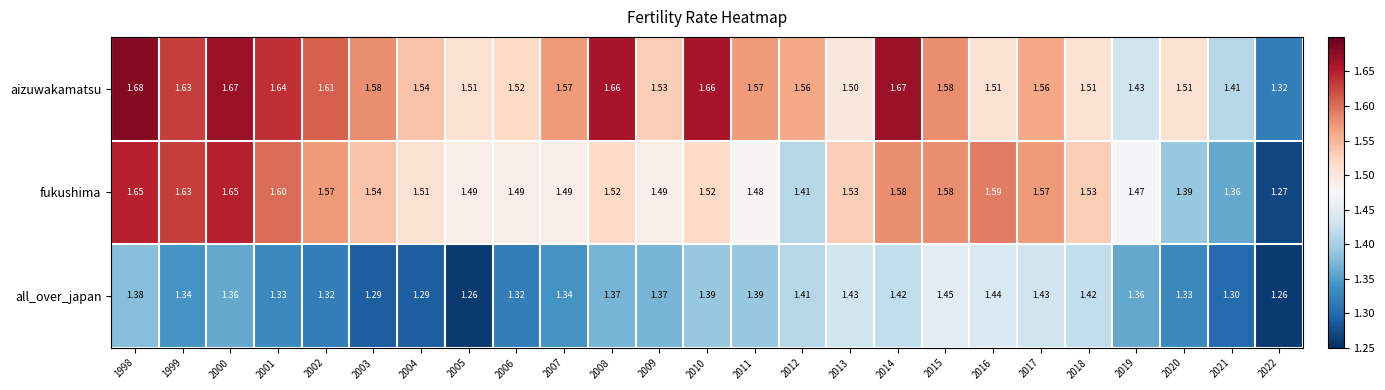

List the series in order of their peak value, lowest first.

all_over_japan, fukushima, aizuwakamatsu